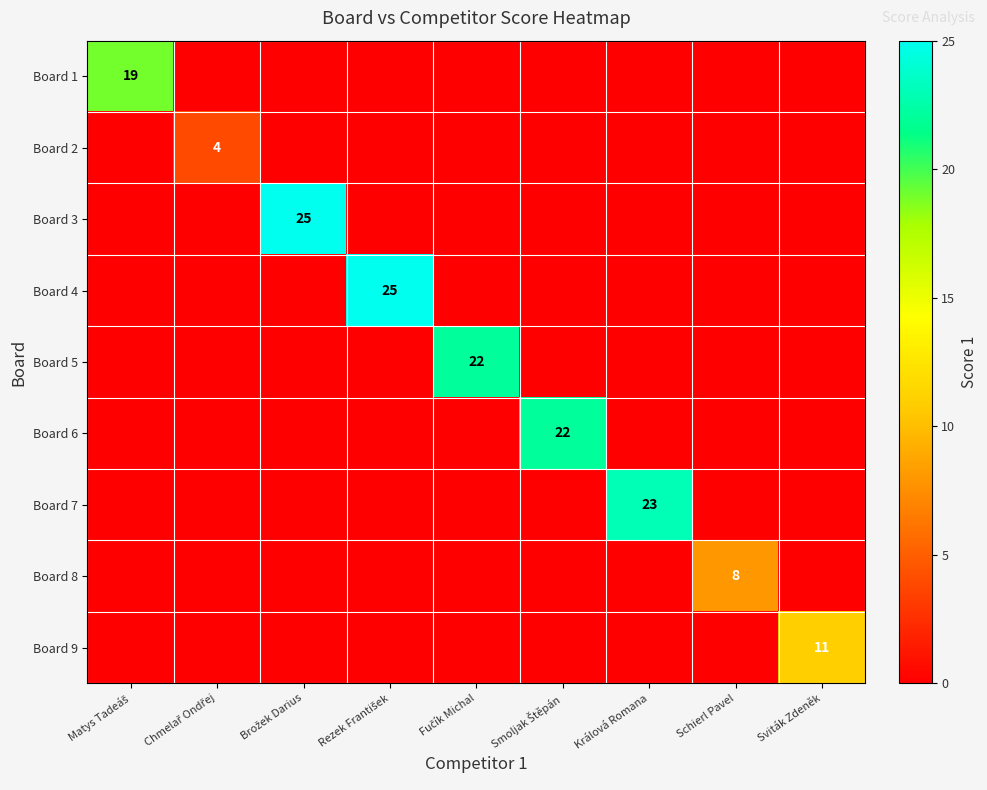

What is the maximum value for Board 4?

25